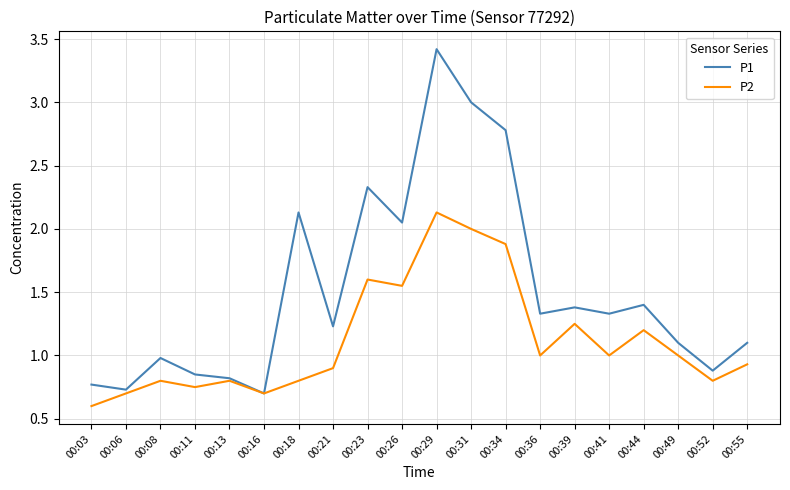

Rank the series by their average value, from lowest to highest.

P2, P1